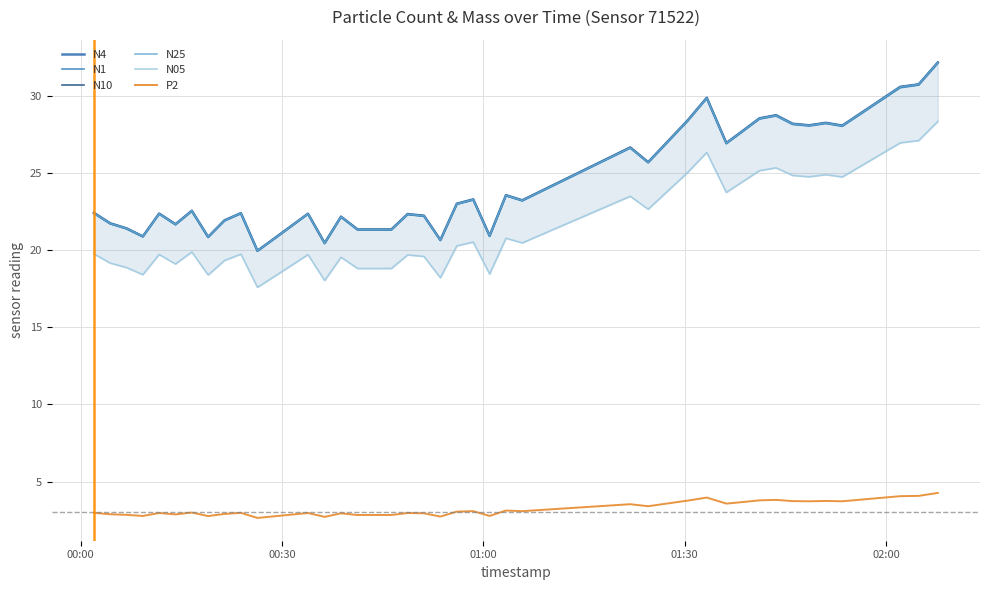

What is the maximum value shown in the chart?

32.1